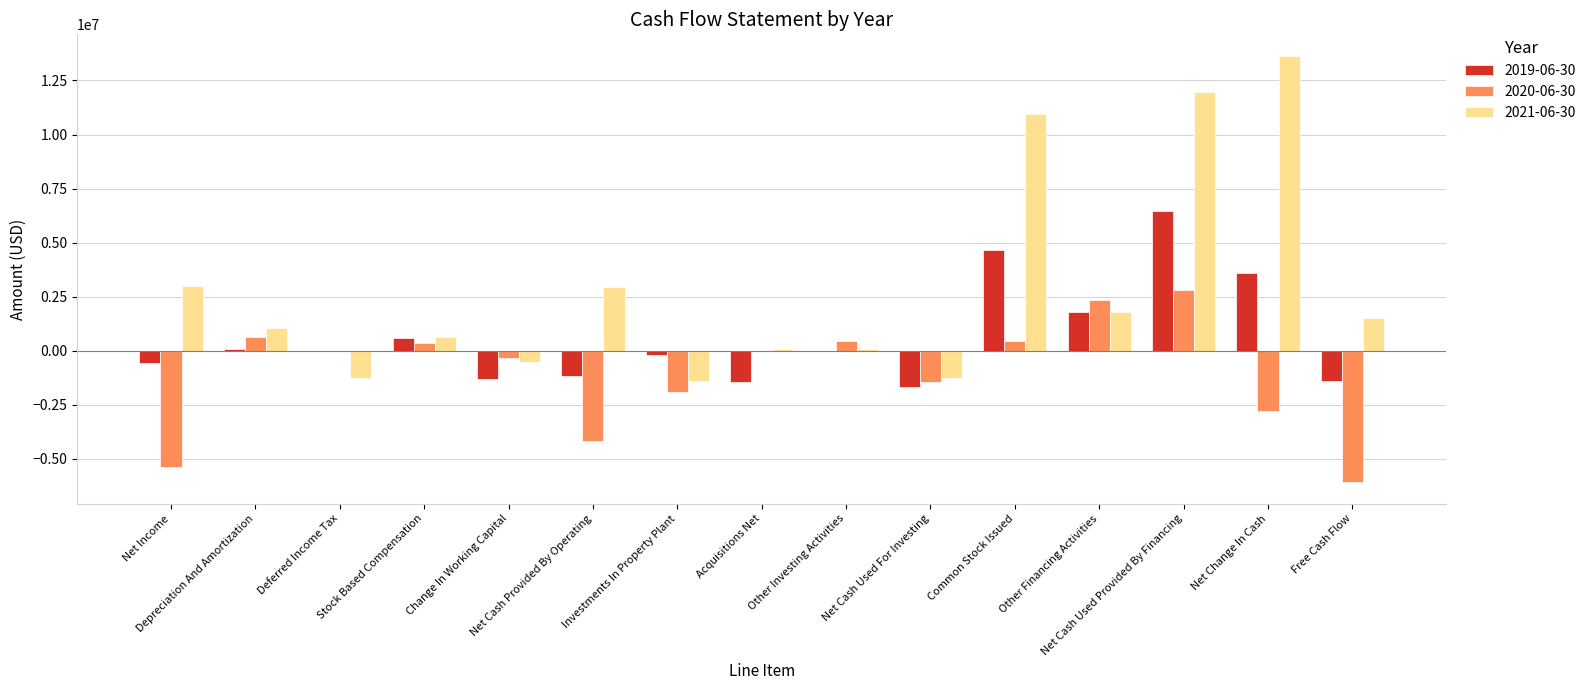

How many series are shown in this chart?

3